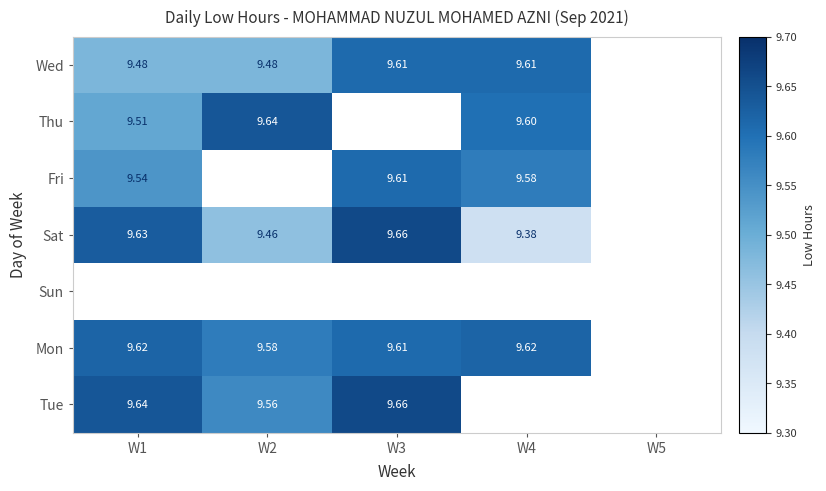

Is the value of Fri at W1 greater than the value of Thu at W2?

No